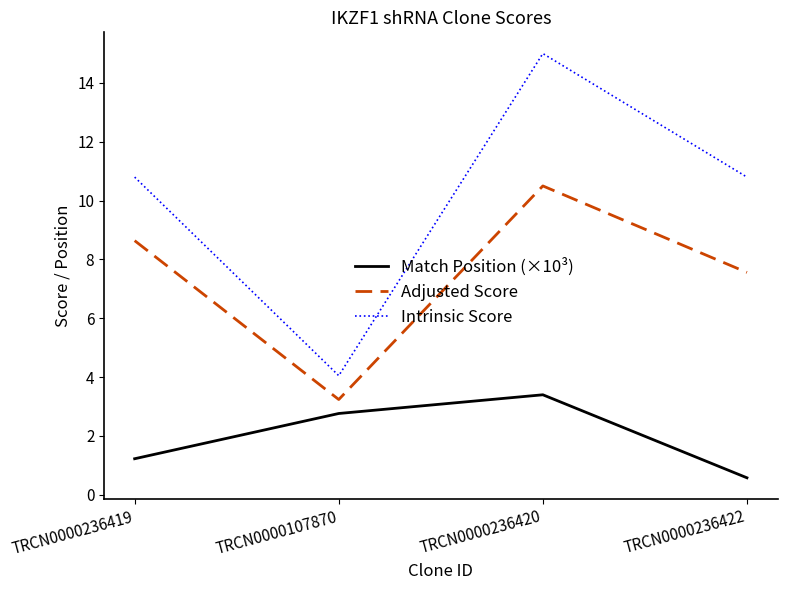

What is the average value of the Match Position (×10³) series?

2.0